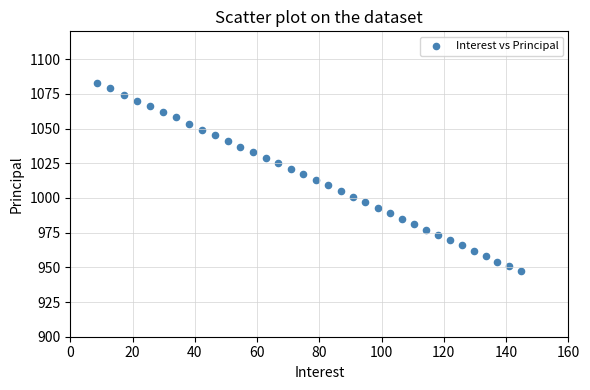

What is the range of Y values (max minus min)?

136